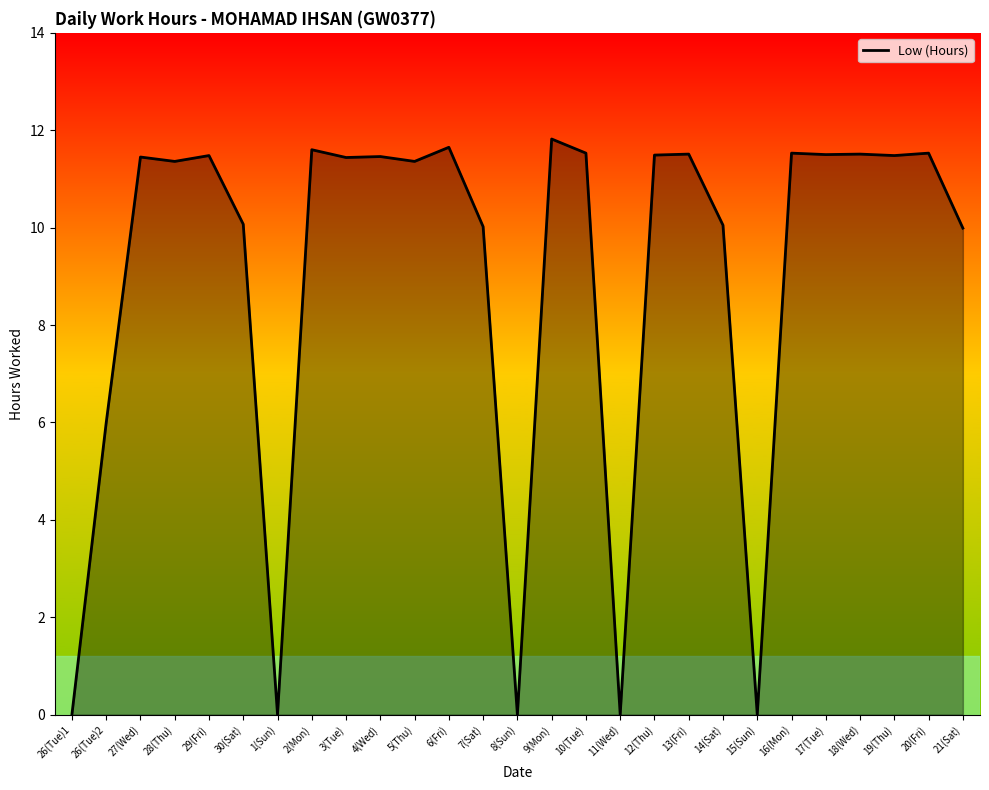

Where does the data first go above 11?

27(Wed)